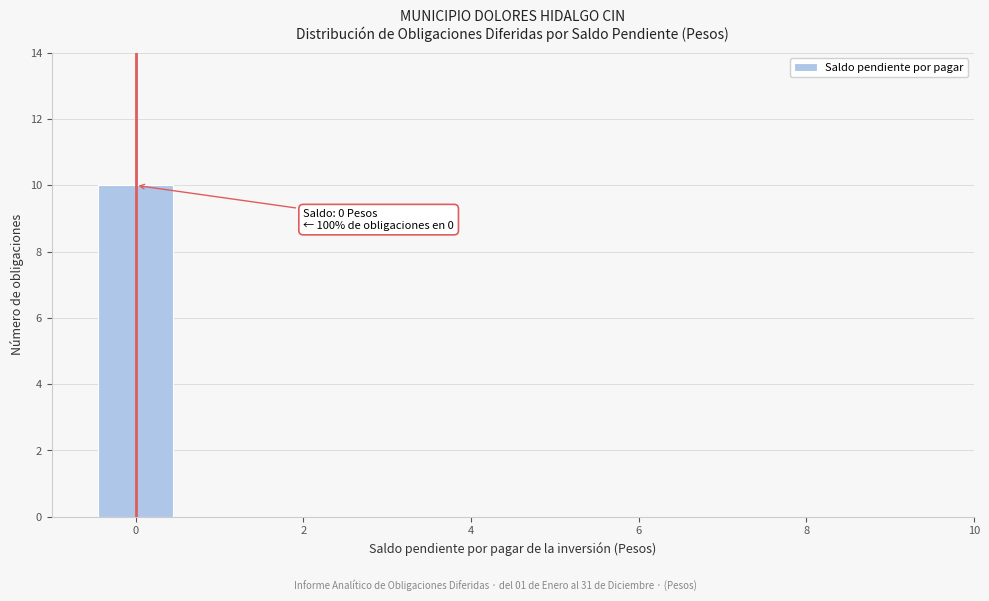

Over which range of the x-axis is the bar tallest?

-0.5 to 0.5